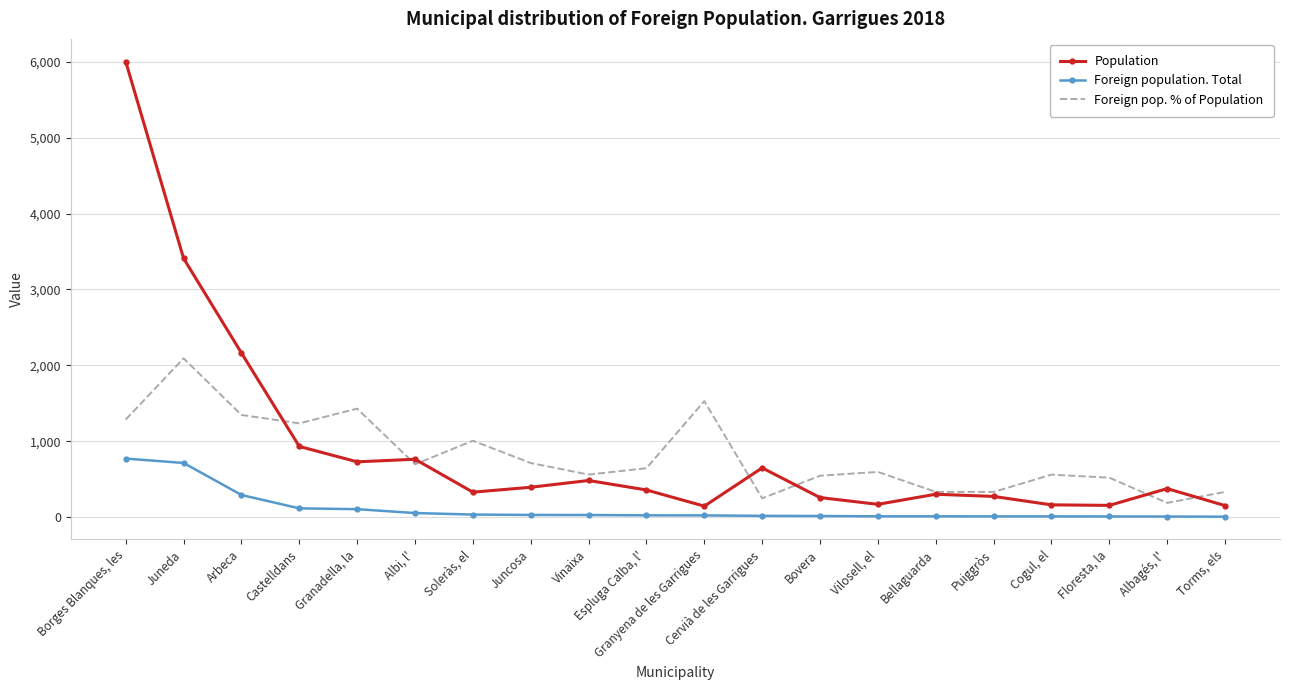

At which category is the sum across all series the highest?

Borges Blanques, les